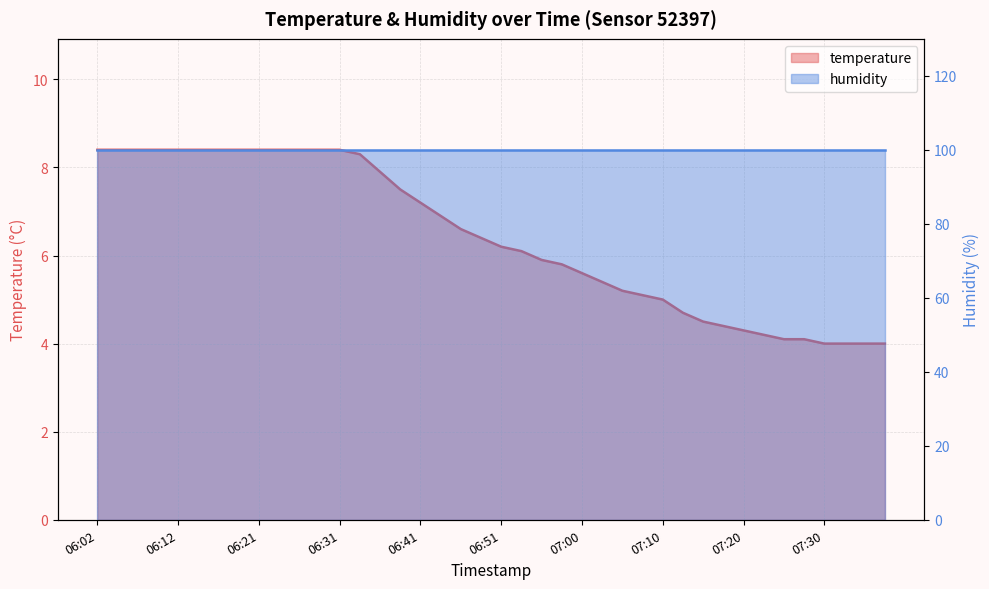

At which category does the chart reach its peak across all series?

06:02